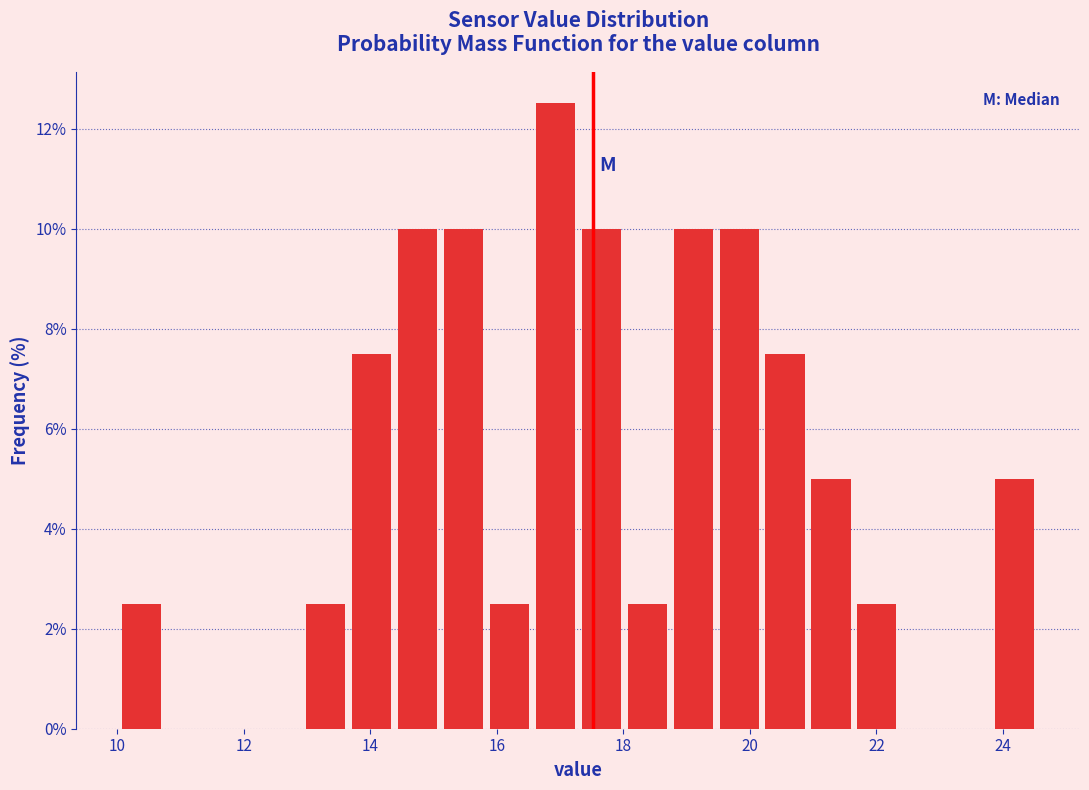

Around what value on the x-axis is the tallest bar? Give the approximate position of its centre, as read against the axis.

17.0